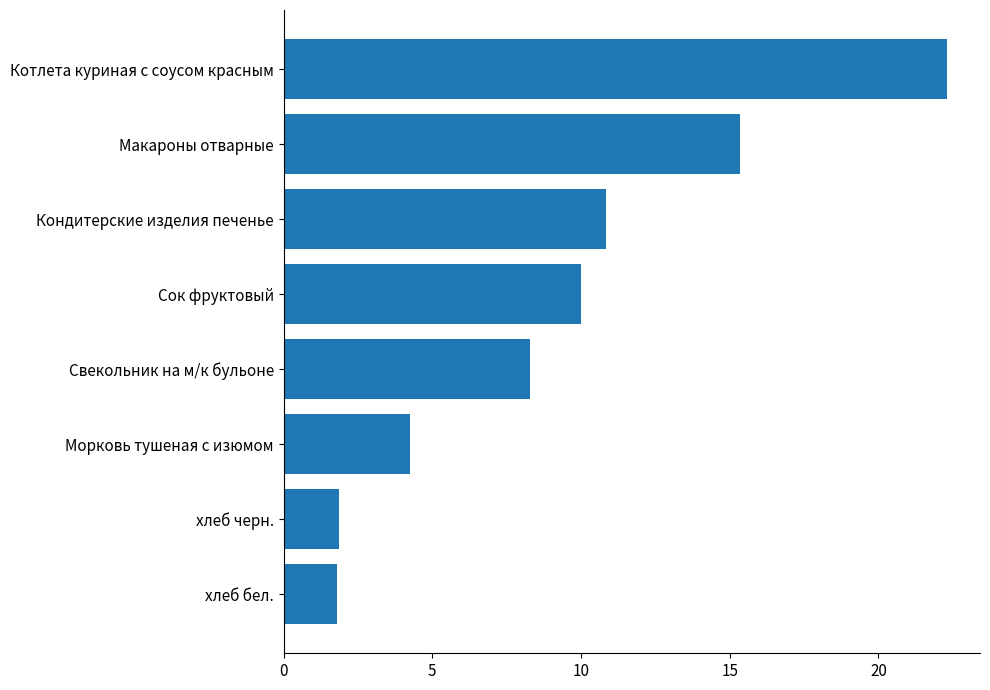

What is the sum of all values?

74.7